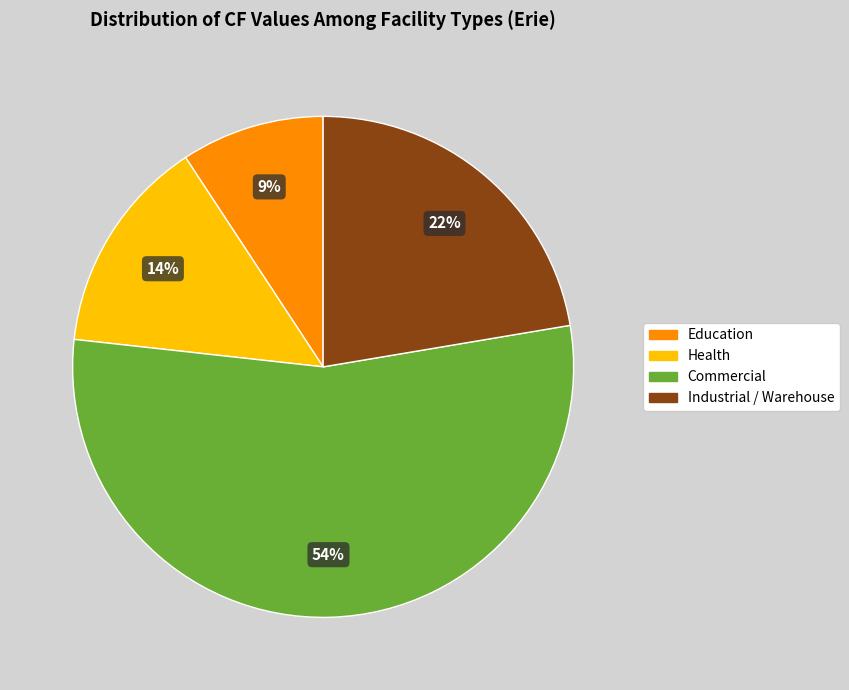

To the nearest percent, what percentage of the pie is Health?

14%